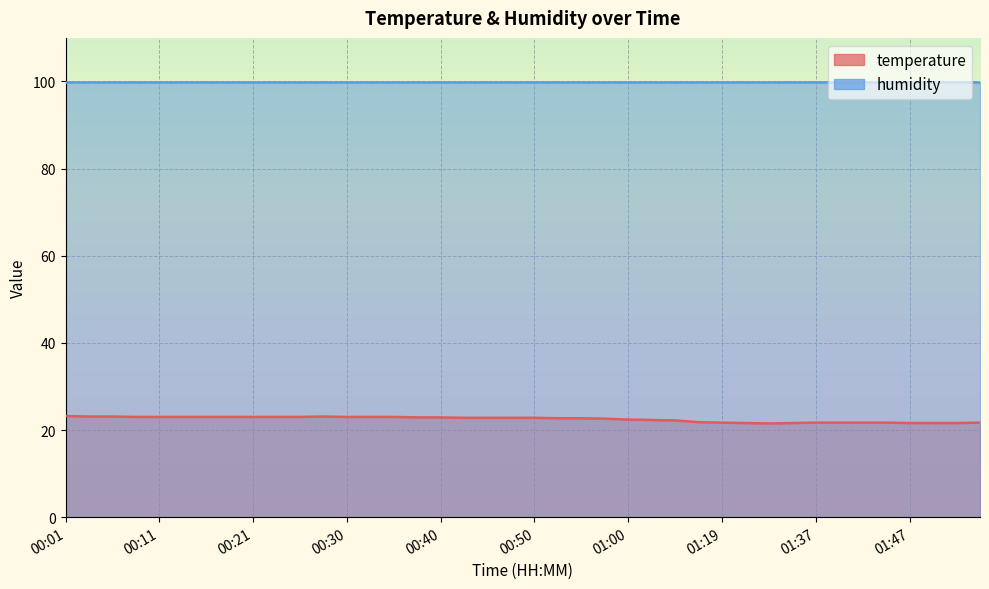

Which label corresponds to the largest value in the chart?

00:01